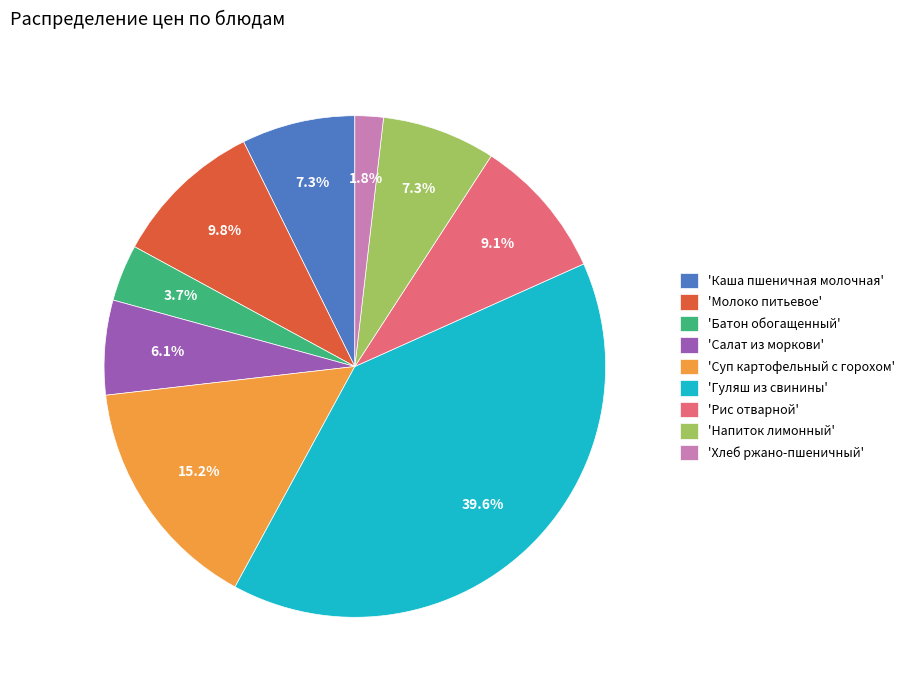

Do 'Батон обогащенный' and 'Каша пшеничная молочная' together represent more than half of the pie?

No